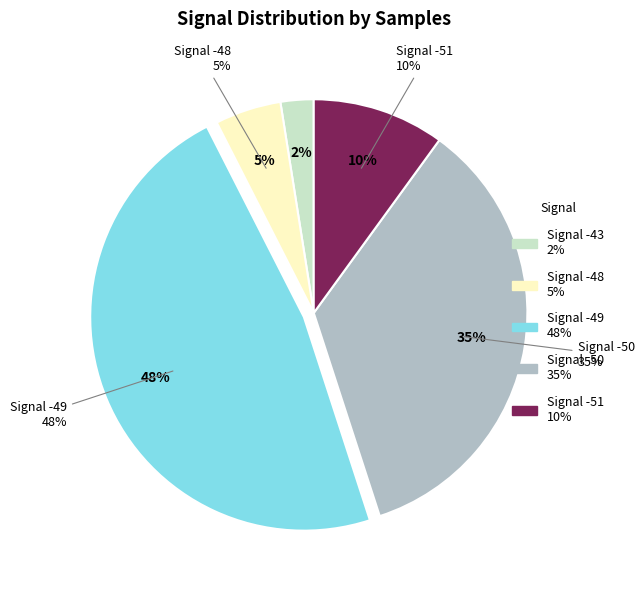

Does -48 account for over 50% of the chart?

No